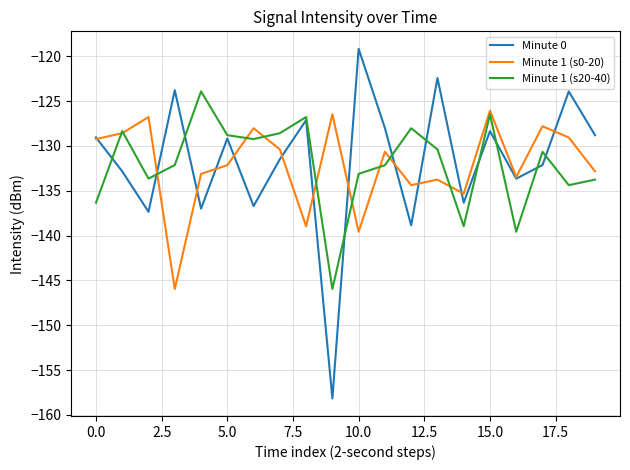

Rank the series by their maximum value, from highest to lowest.

Minute 0, Minute 1 (s20-40), Minute 1 (s0-20)